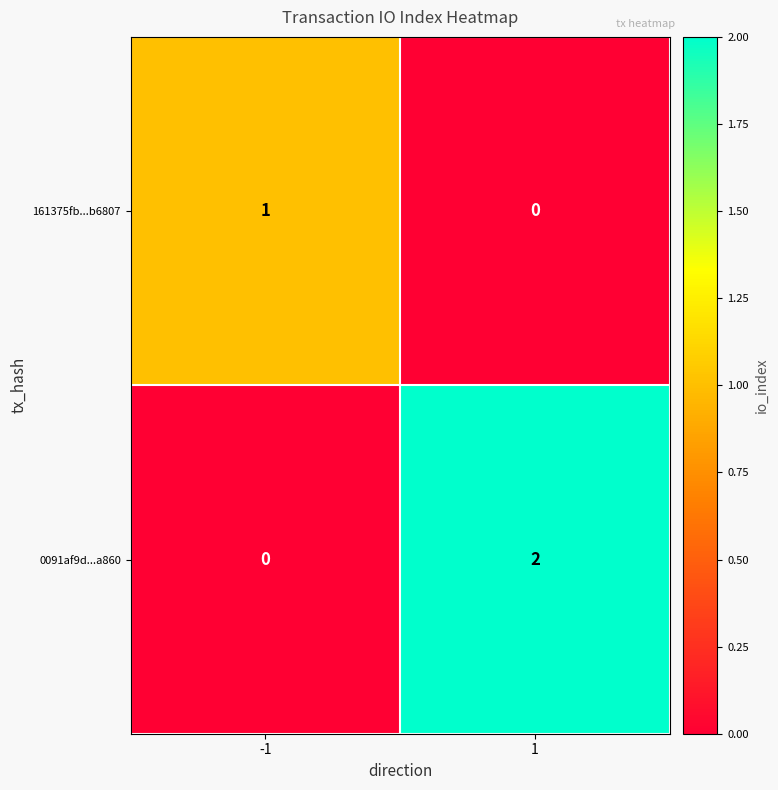

Which category has the highest value across all series?

1